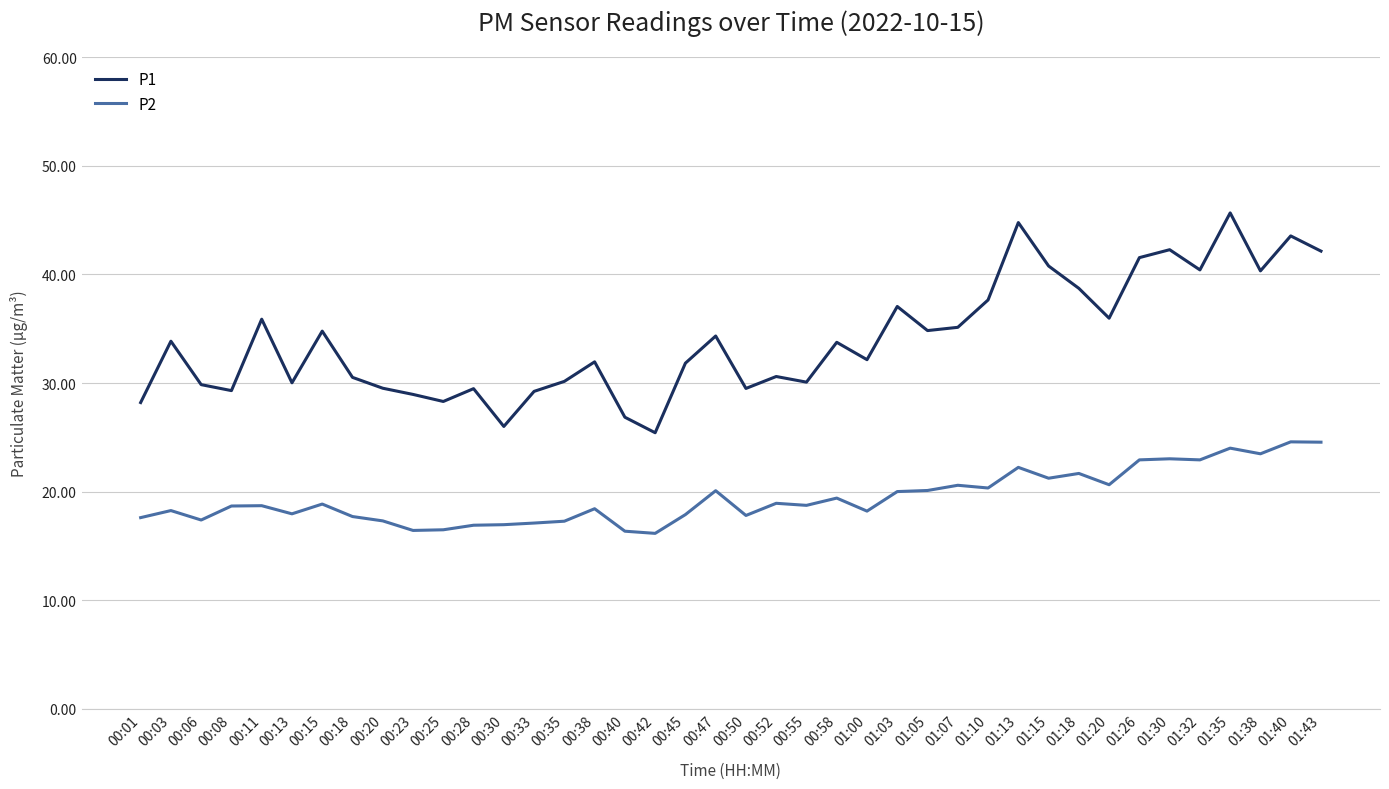

Is the value of P1 at 01:43 greater than the value of P2 at 00:40?

Yes